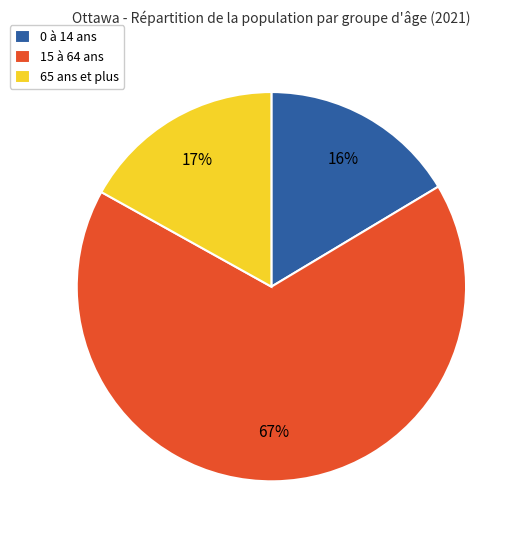

Is the sum of 0 à 14 ans and 15 à 64 ans greater than half?

Yes